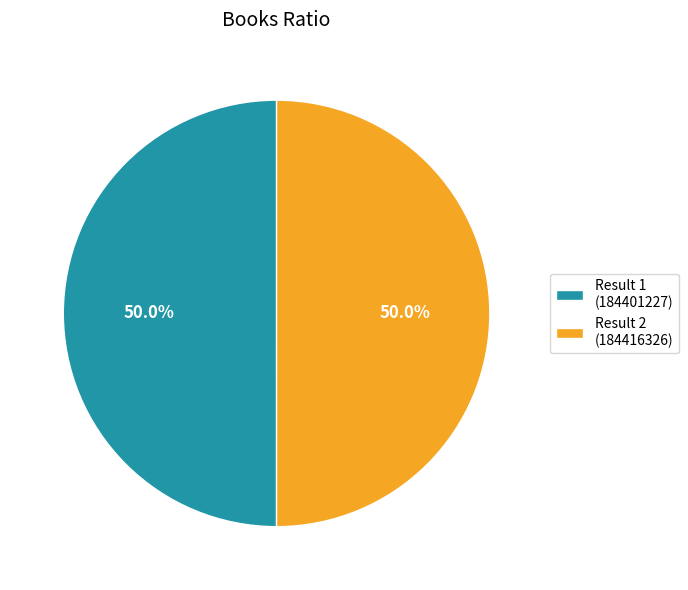

Count the number of slices in the pie.

2